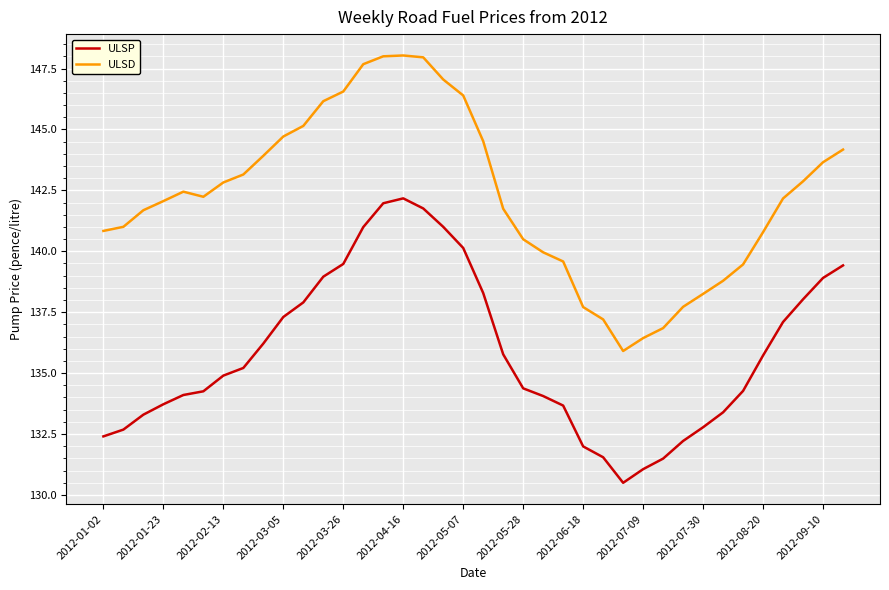

True or false: ULSP and ULSD intersect in this chart.

False